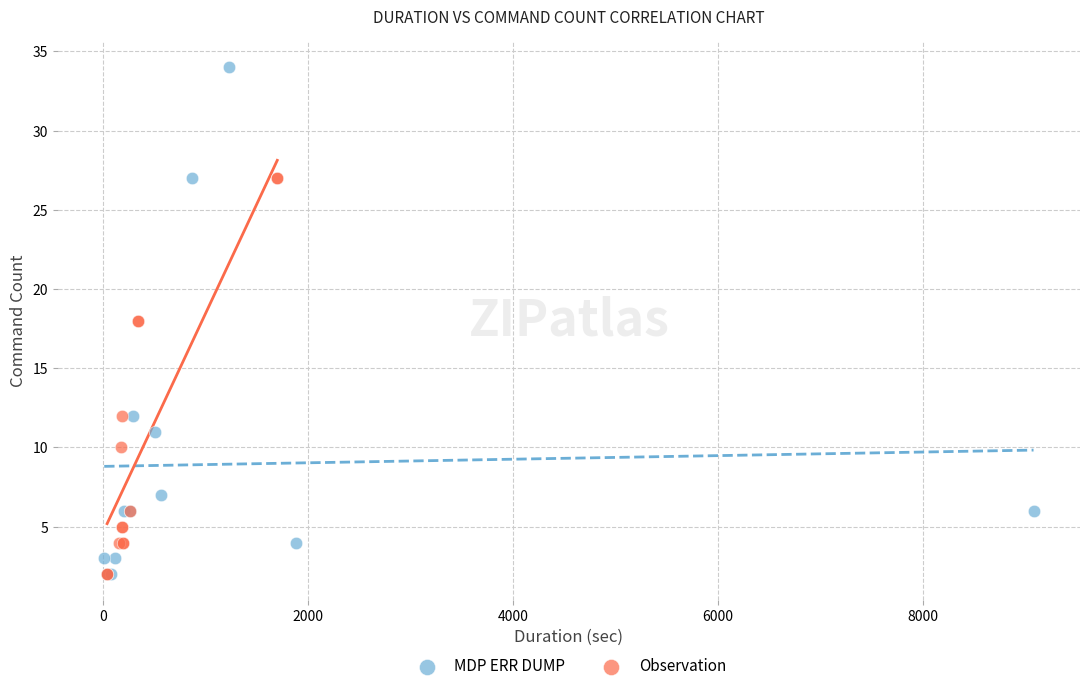

Which series reaches the maximum Y coordinate?

MDP ERR DUMP